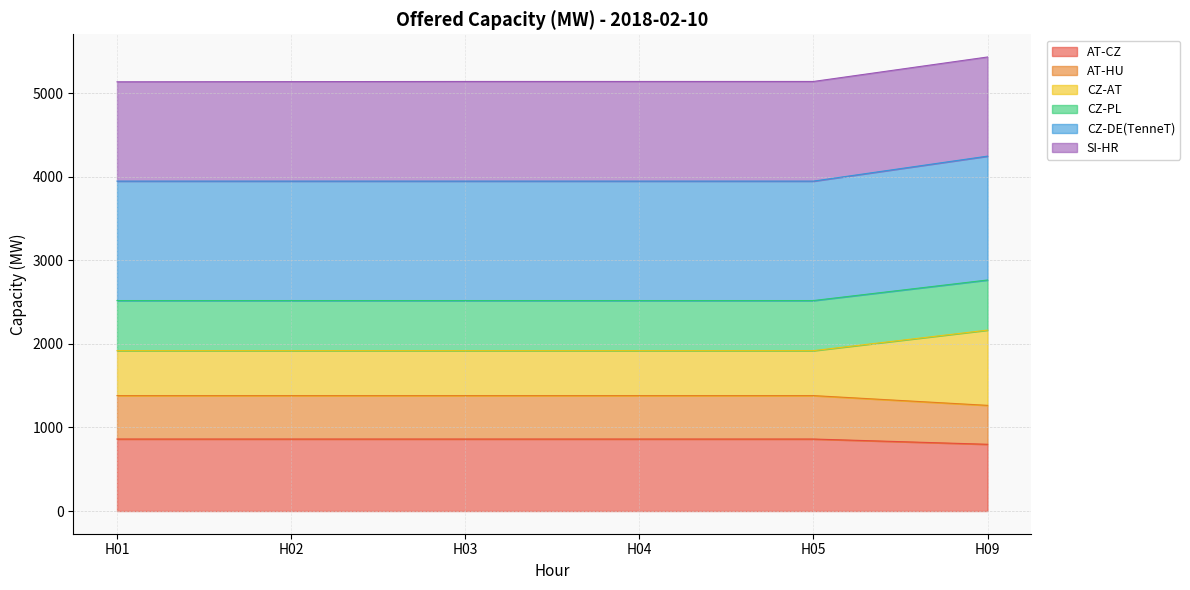

What is the lowest value of the AT-CZ series?

799